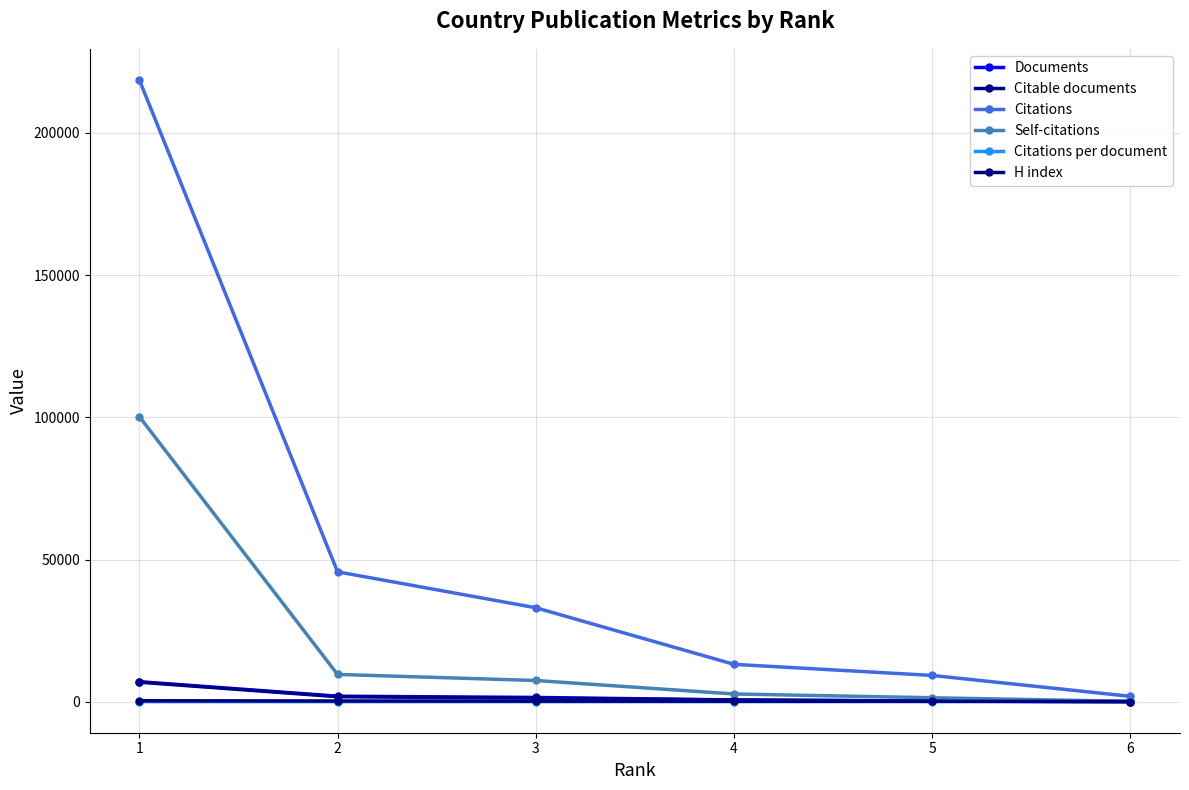

What is the difference between the second highest and minimum values in the Self-citations series?

9471.0